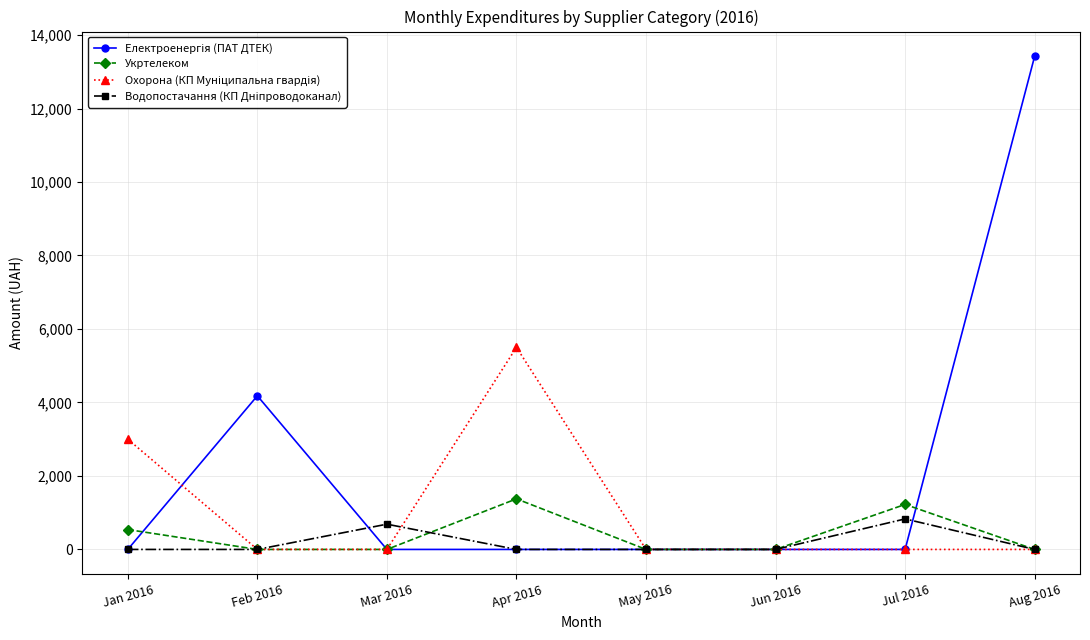

What is the difference between the highest and lowest values at Aug 2016?

13423.6